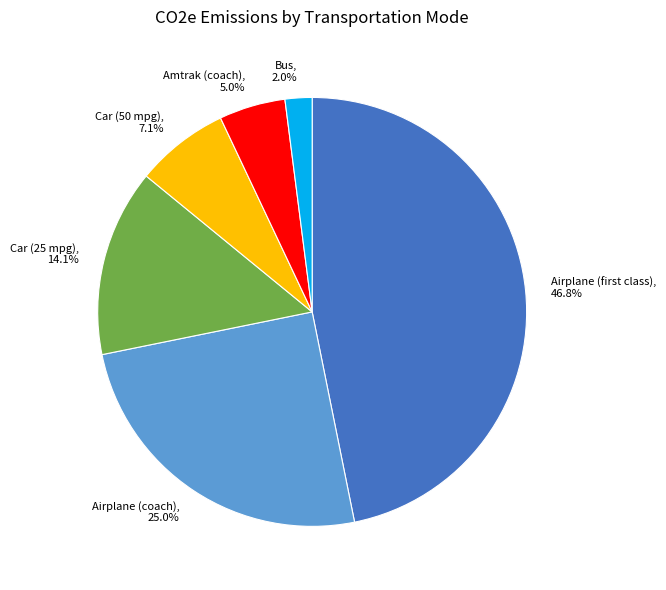

What percentage is the Car (25 mpg) slice, to the nearest percent?

14%